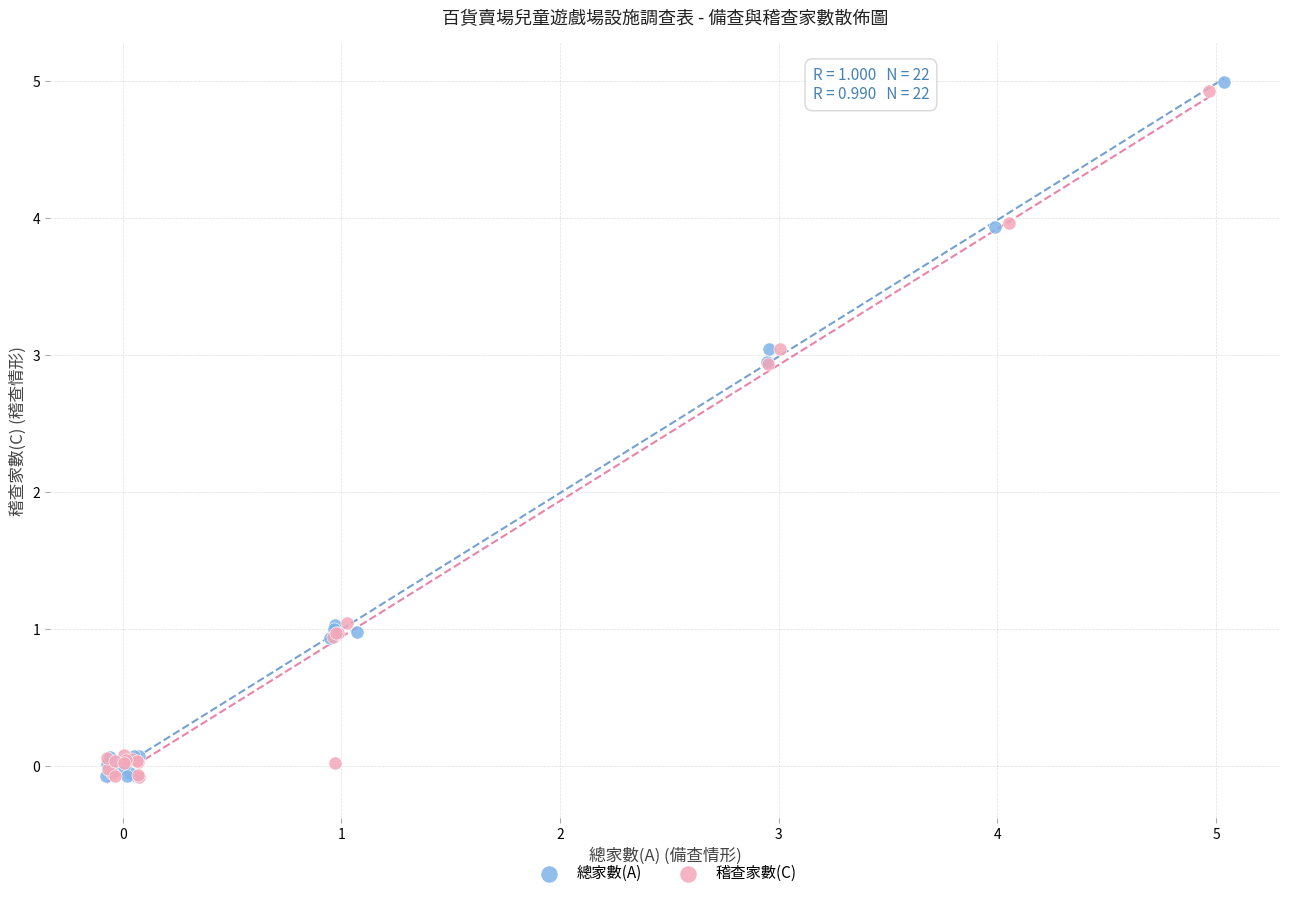

Which series has the widest spread of Y values?

總家數(A)